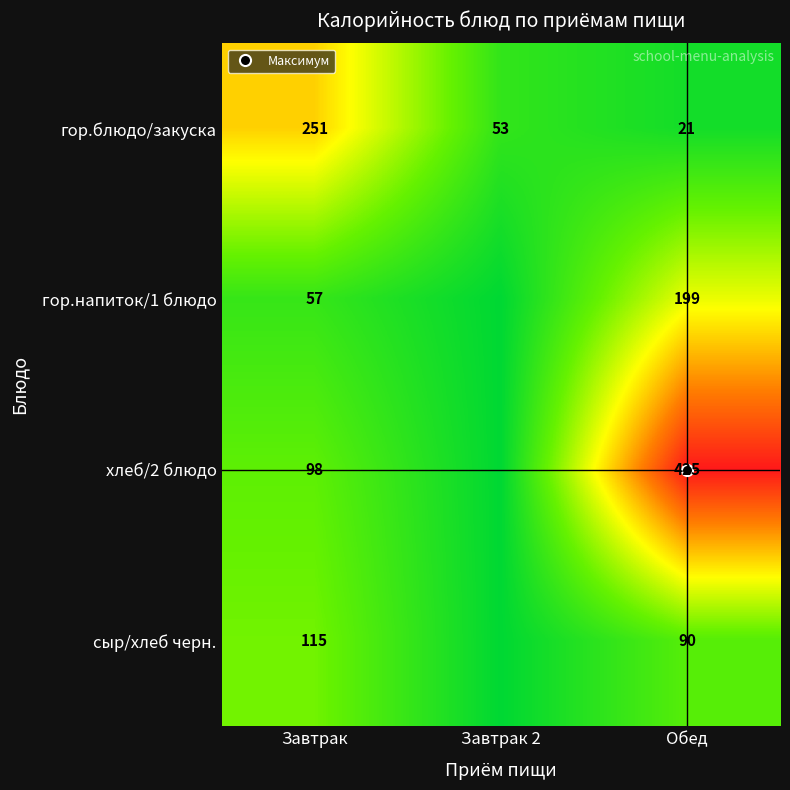

What is the difference between the хлеб/2 блюдо values at Обед and Завтрак?

327